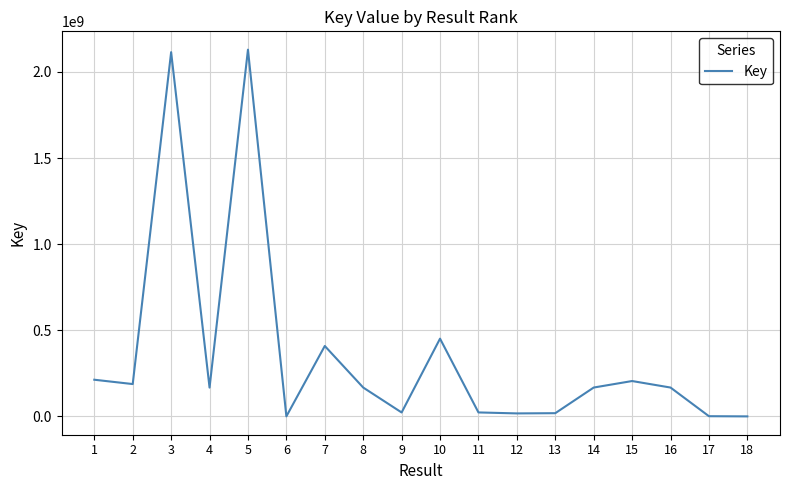

What is the ratio of the value at 2 to the value at 4?

1.1